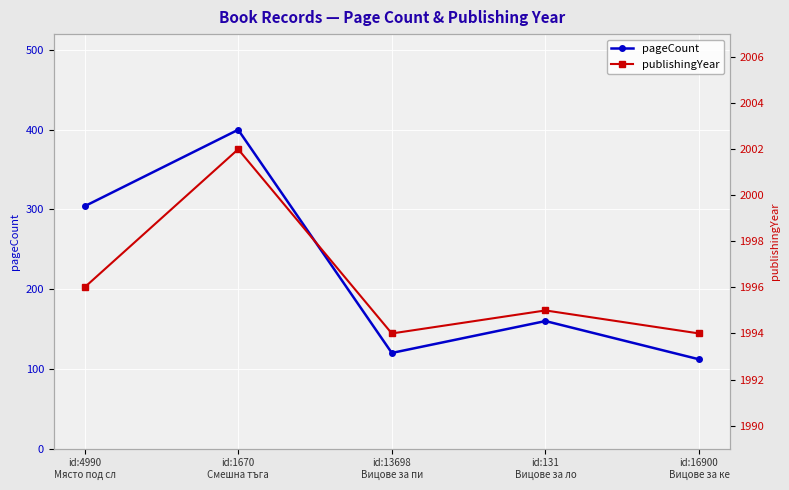

True or false: publishingYear and pageCount cross at least once.

False